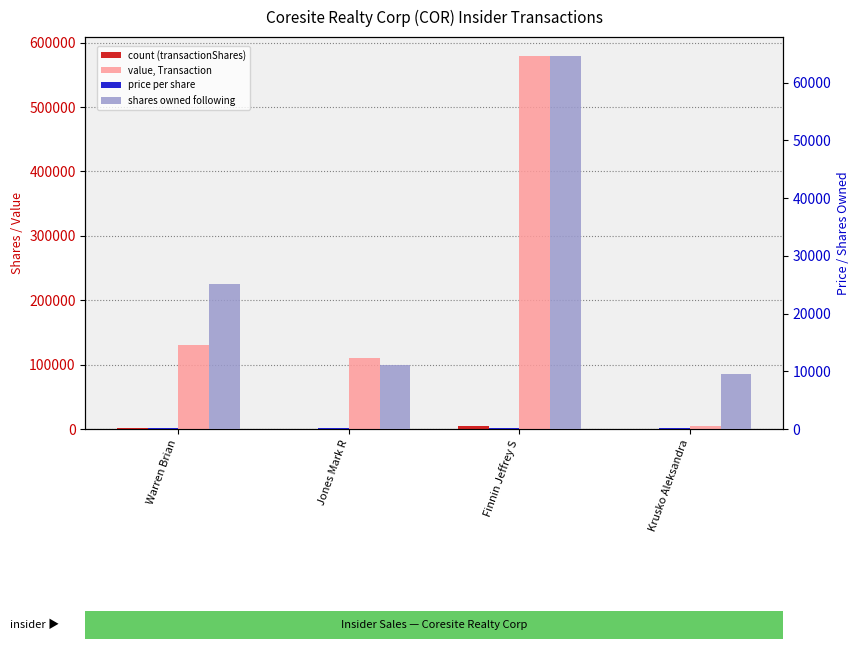

What is the spread (max minus min) of values at Finnin Jeffrey S?

579500.1